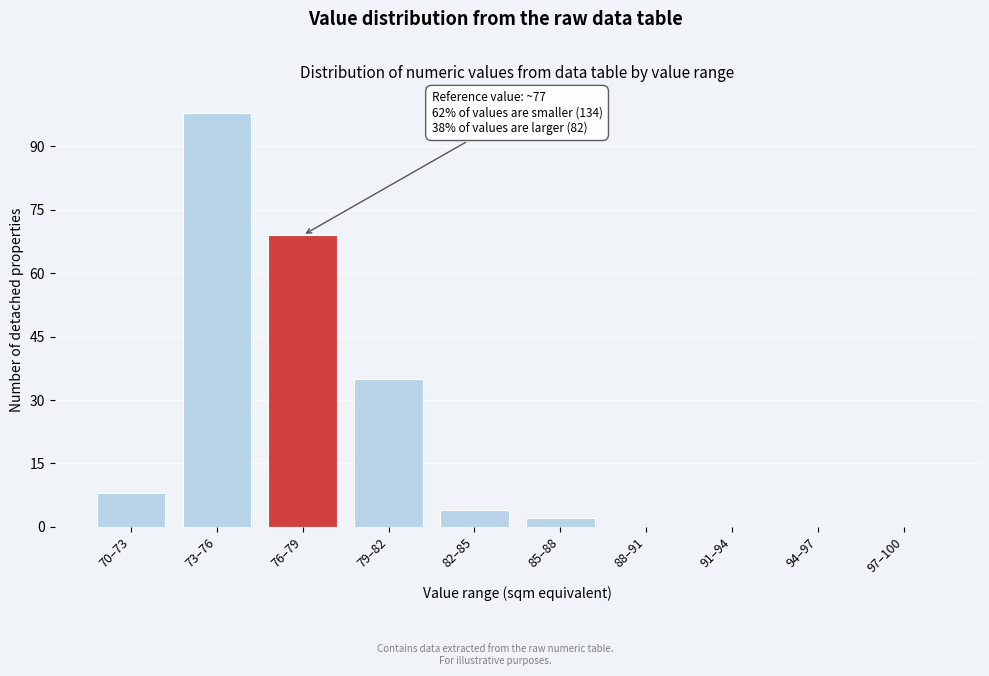

Reading left to right, list all the values displayed in this chart.

70–73=8	73–76=98	76–79=69	79–82=35	82–85=4	85–88=2	88–91=0	91–94=0	94–97=0	97–100=0